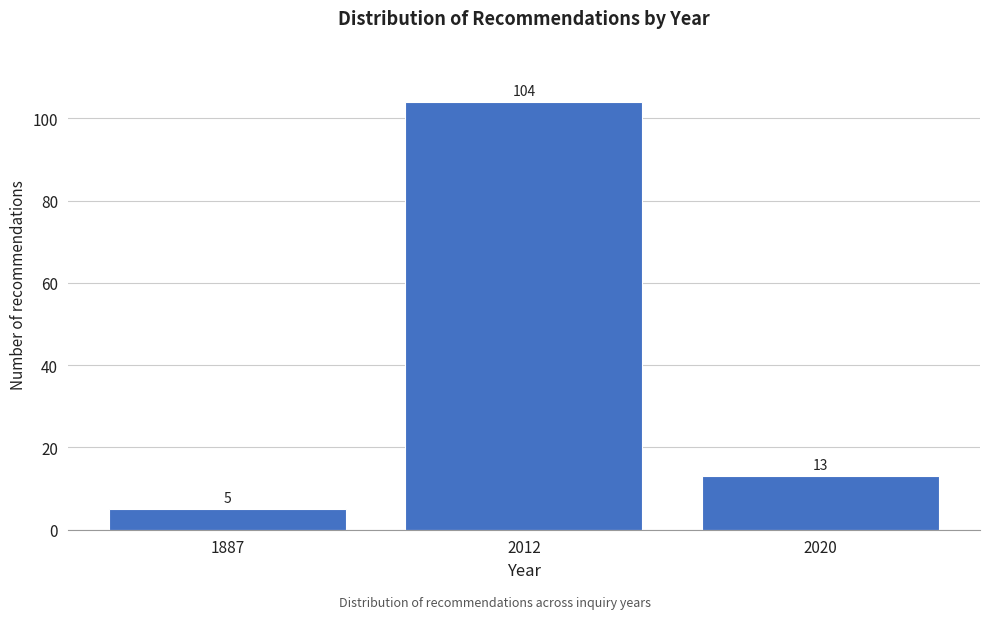

Reading left to right, transcribe all the data shown in this chart.

5	104	13